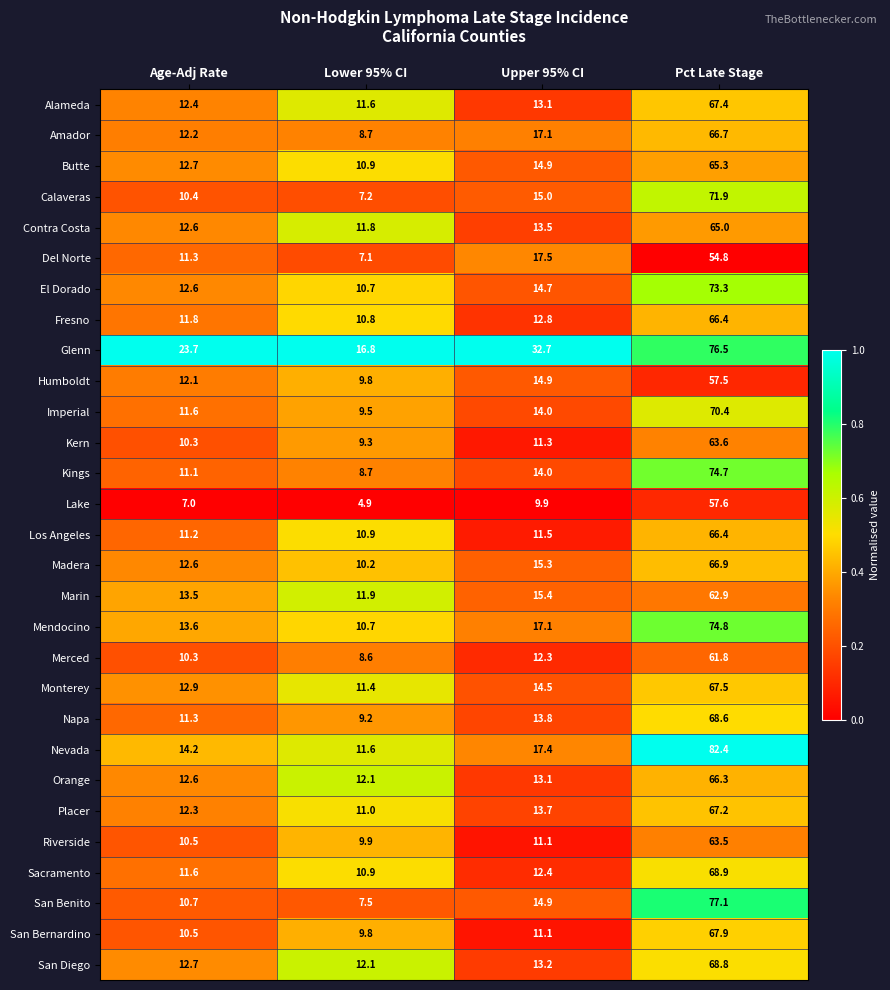

What is the total value across all series at Pct Late Stage?

1962.1